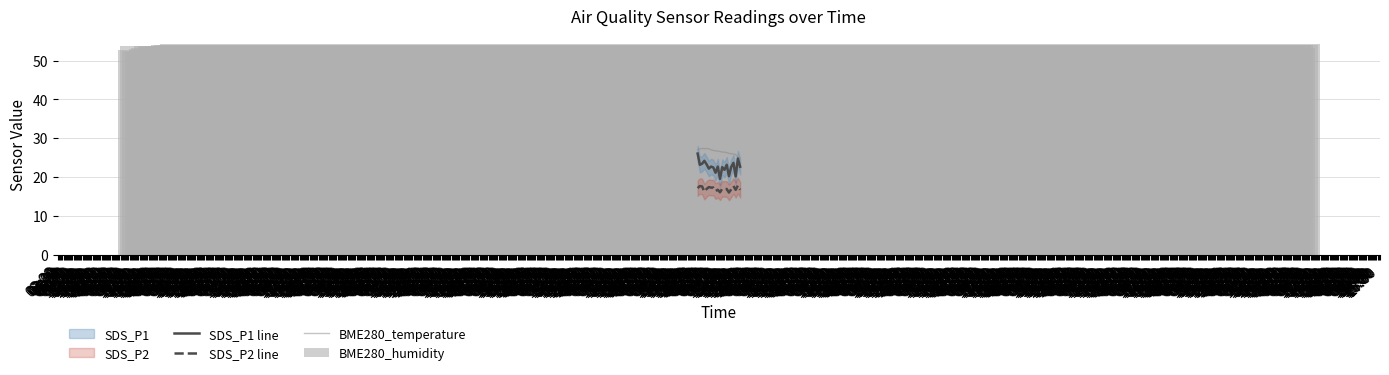

Is it true that SDS_P1 line equals 6.1 at 09:00?

False